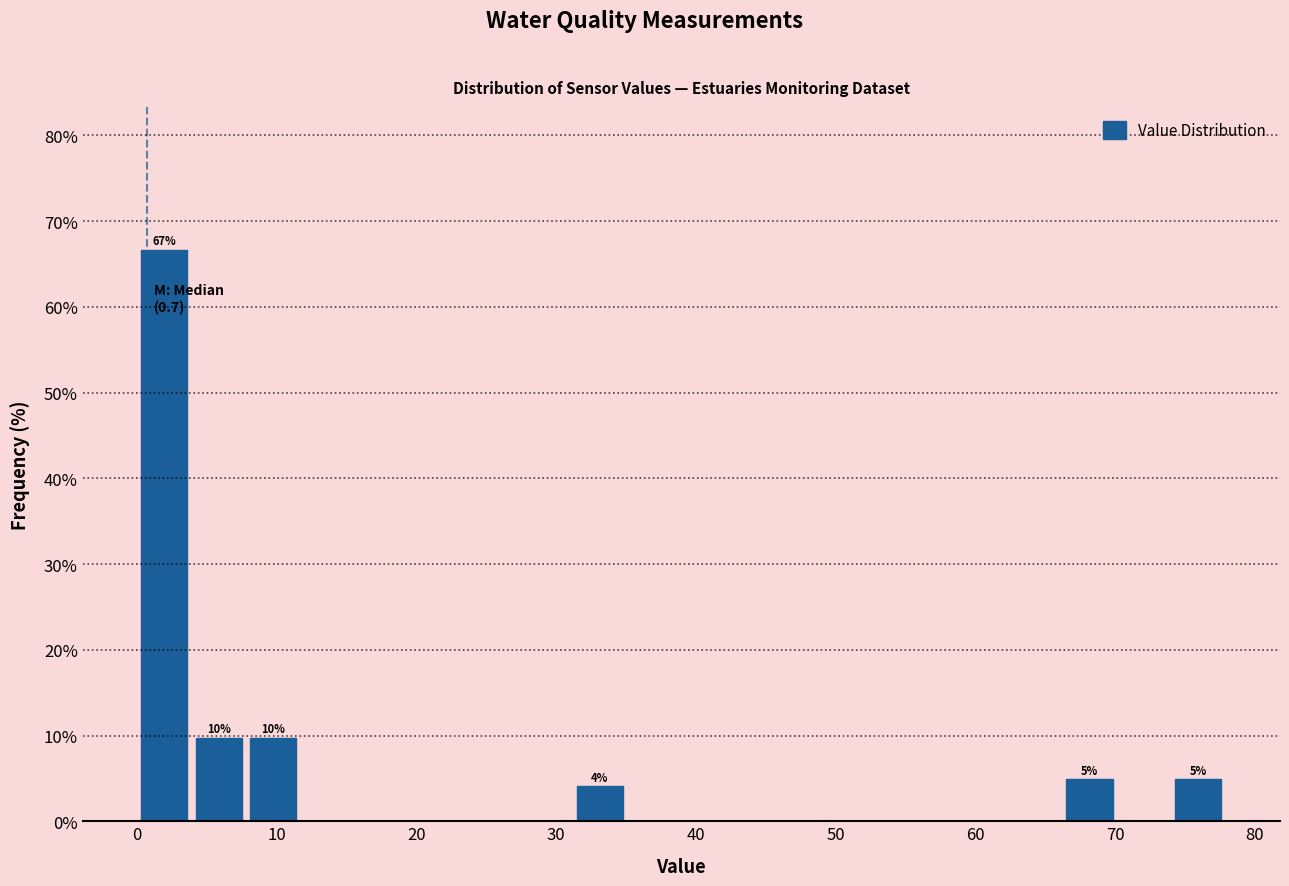

Read against the x-axis, roughly where is the centre of the tallest bar?

2